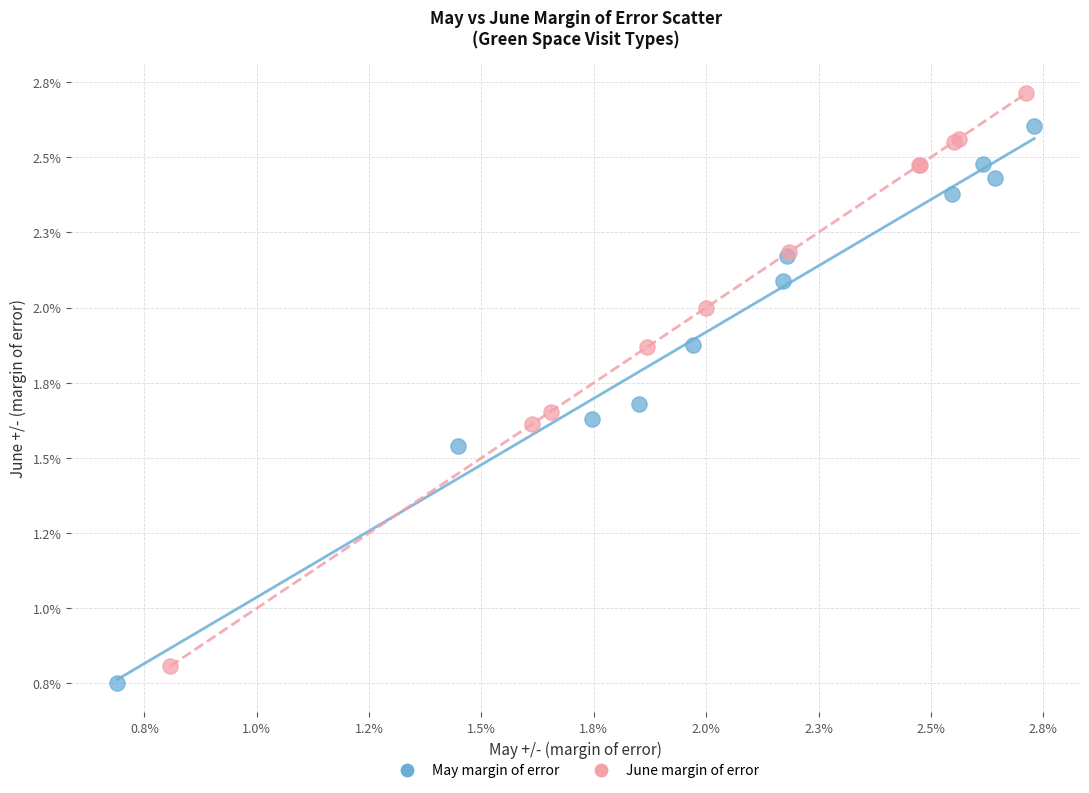

What are all the series names shown in the legend?

May margin of error, June margin of error